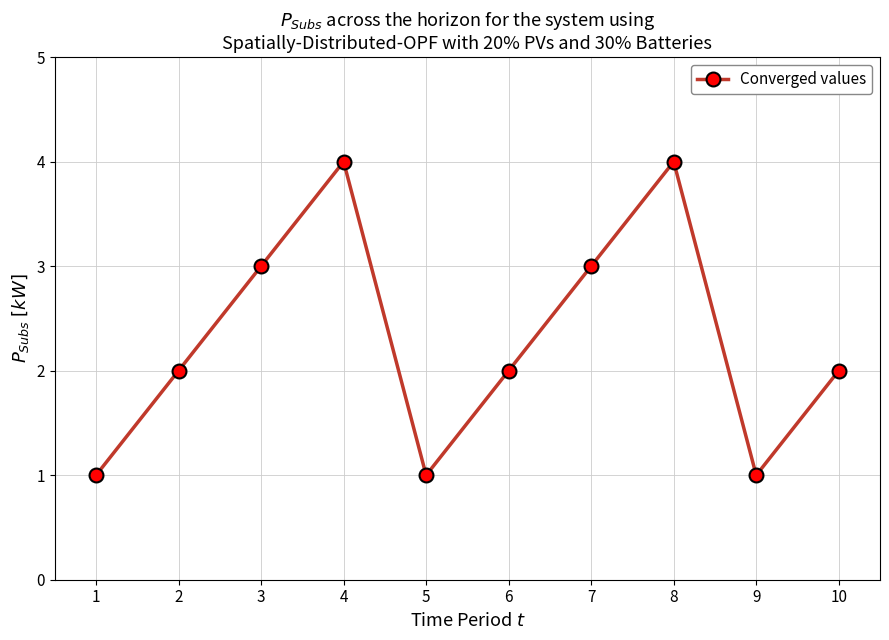

What is the difference between the second highest and minimum values?

3